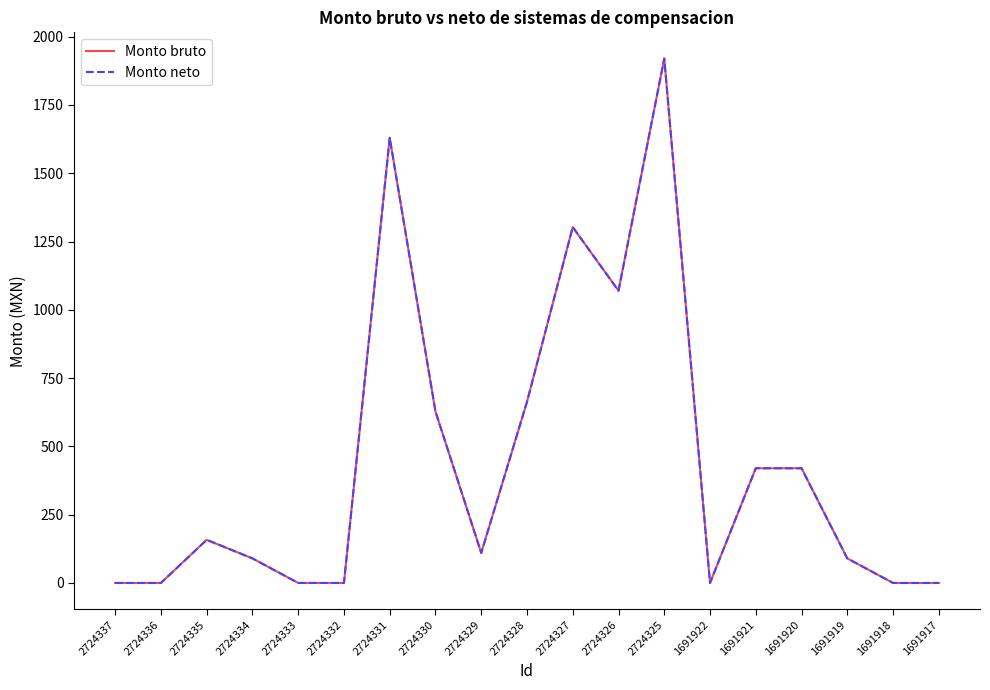

The Monto bruto series shows 1078.4 at 2724330. True or false?

False